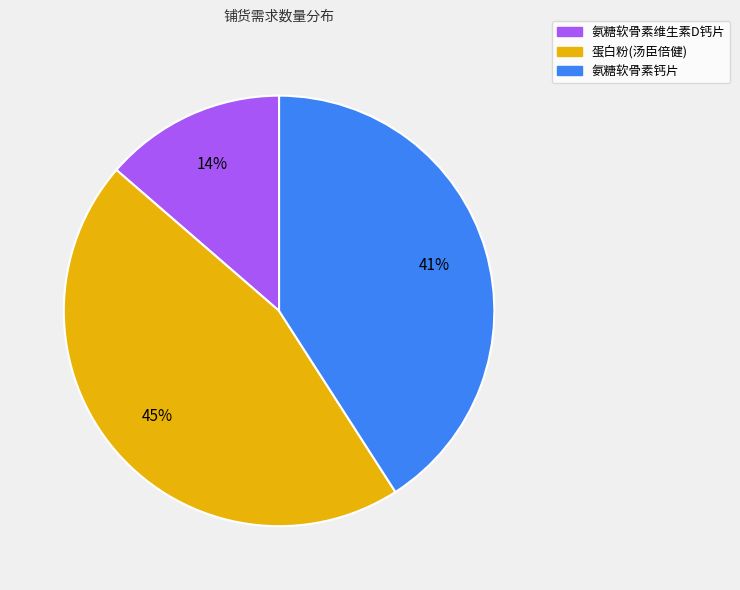

How many segments does this pie chart have?

3